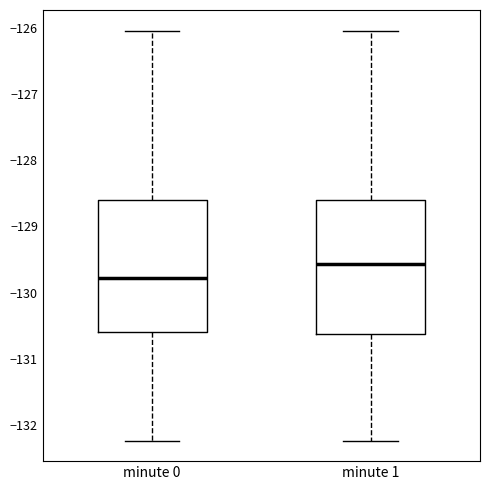

Reading left to right, read every box against the y-axis: the position of its median line, the range the box covers, and the ends of its whiskers. The values are not printed on the chart, so give them approximately, as read against the axis.

minute 0: median -129.8, box -130.6 to -128.6, whiskers -132.2 to -126.0
minute 1: median -129.6, box -130.6 to -128.6, whiskers -132.2 to -126.0